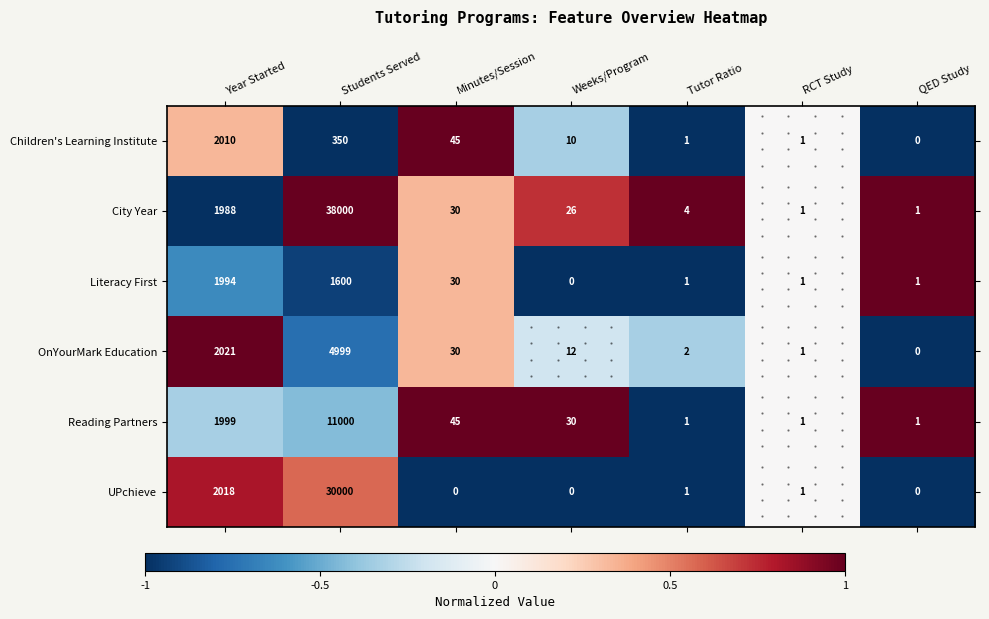

Where is UPchieve nearest to the value 15000?

Year Started